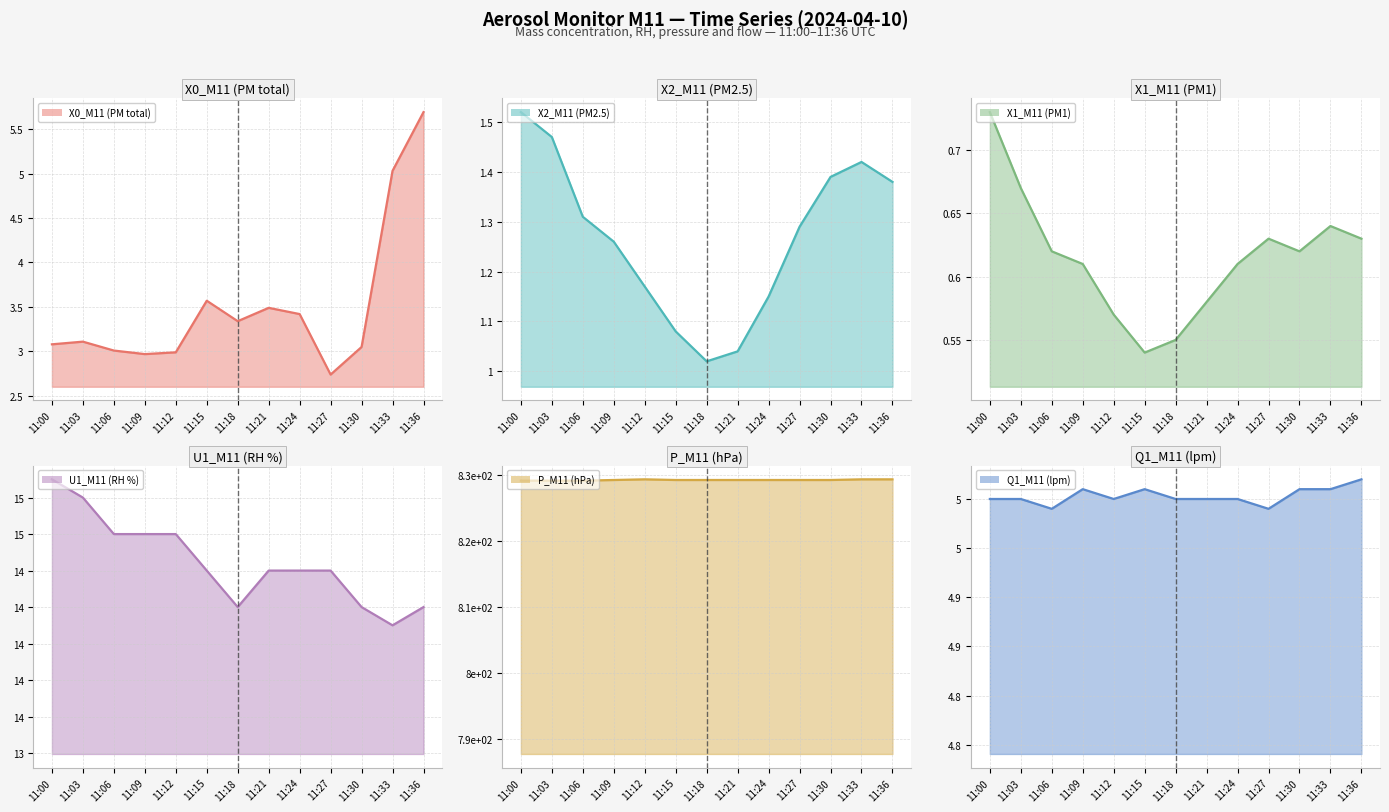

How many distinct data groups are displayed?

6